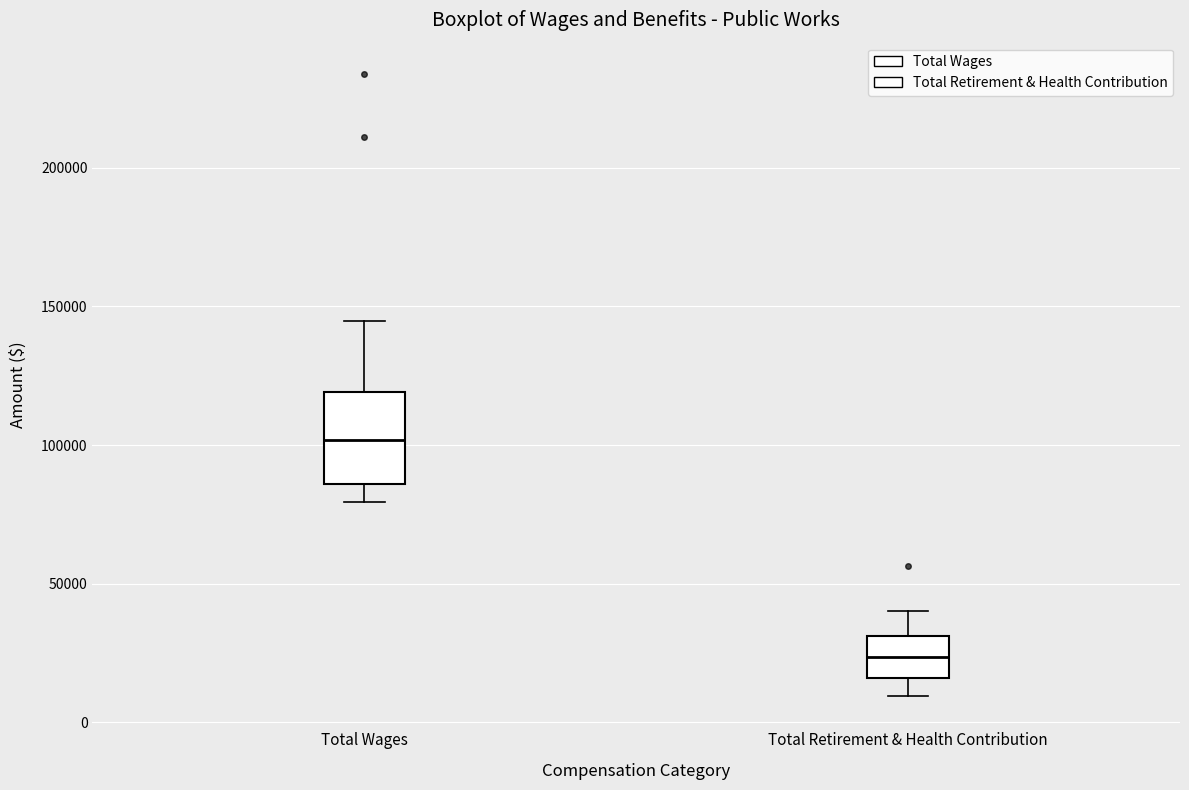

Which box's median line is the highest?

Total Wages